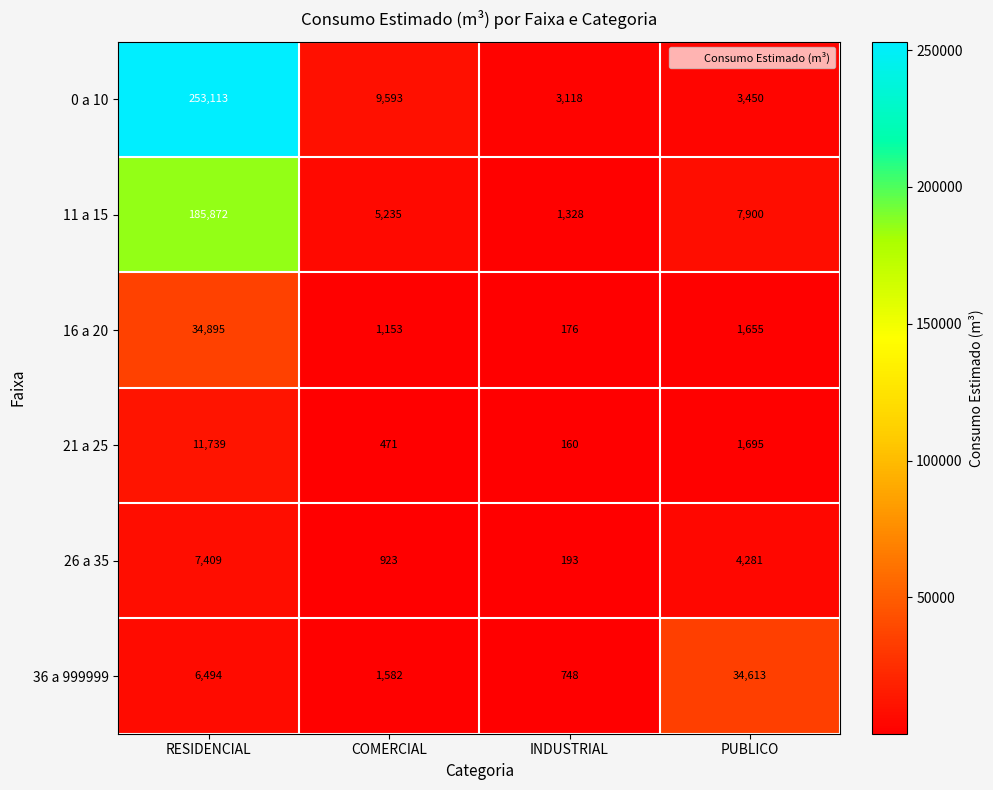

At which label is 36 a 999999 closest to 17680?

RESIDENCIAL